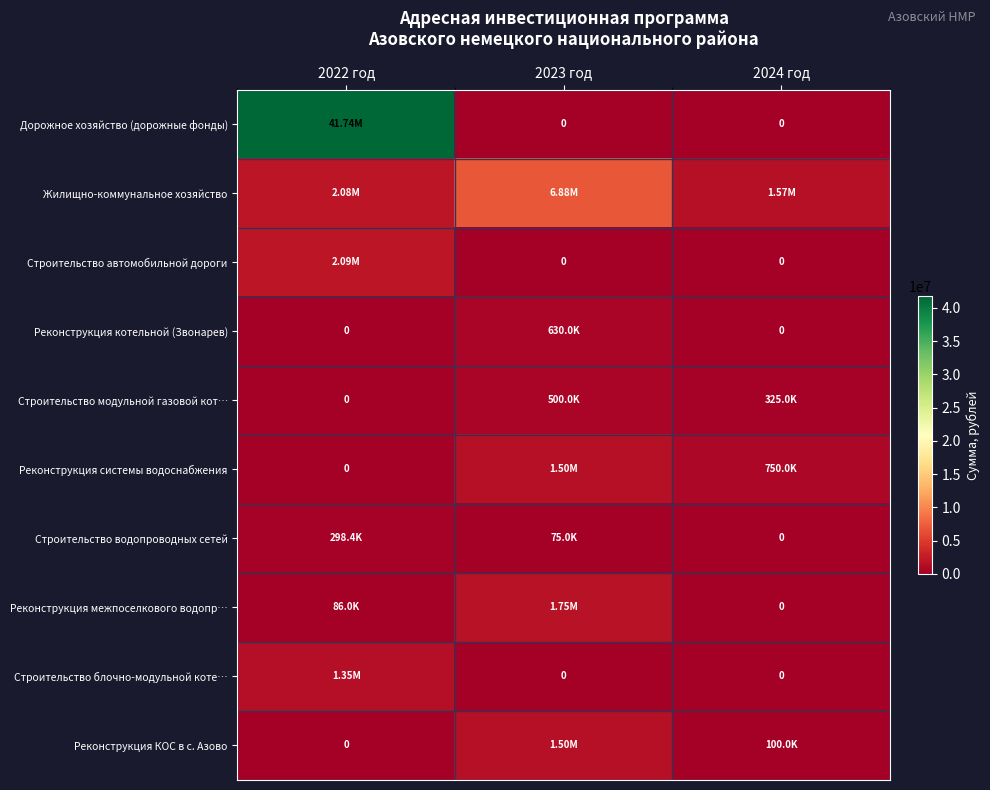

How many values in the Дорожное хозяйство (дорожные фонды) series exceed 0?

1